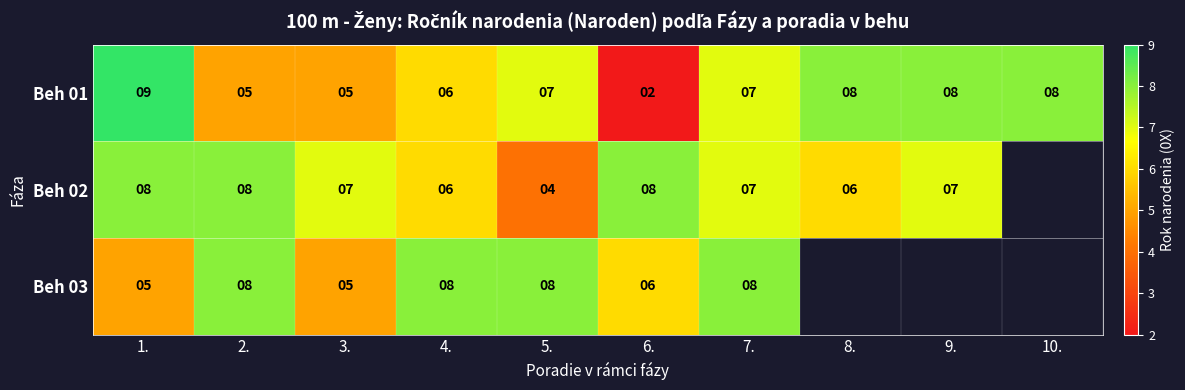

The value of Beh 03 at 7. is 8. True or false?

True